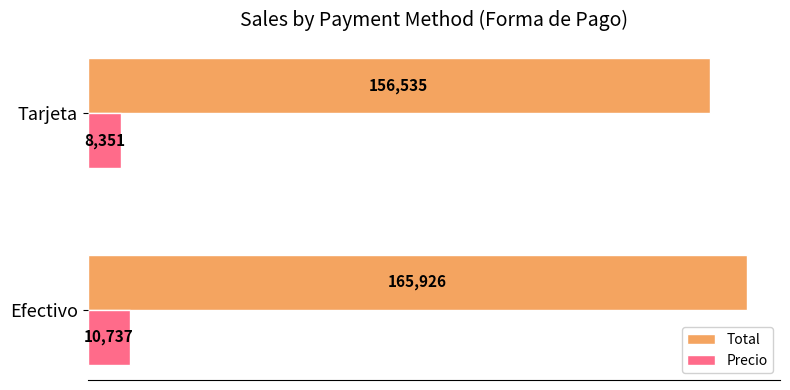

Is it true that Precio equals 8351 at Tarjeta?

True